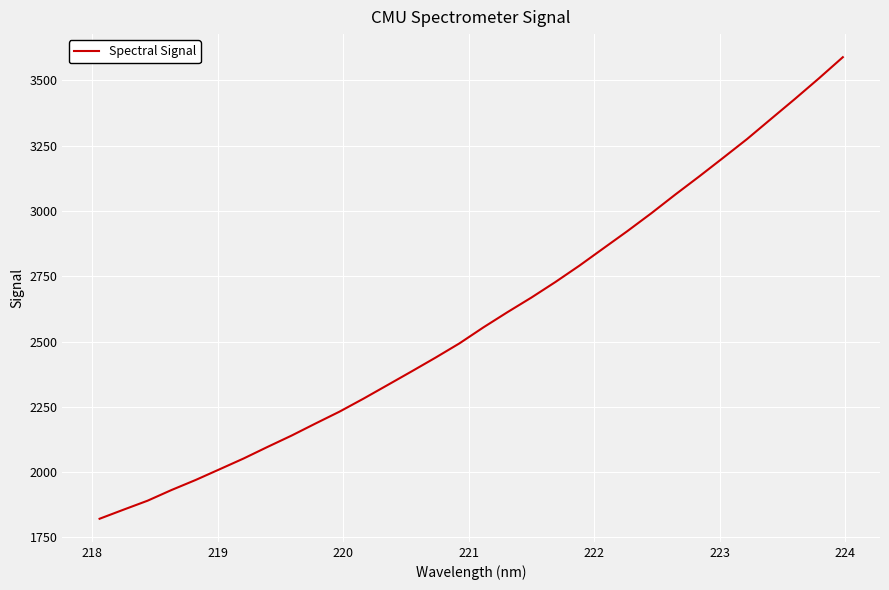

What is the difference between the maximum and minimum values?

1768.0